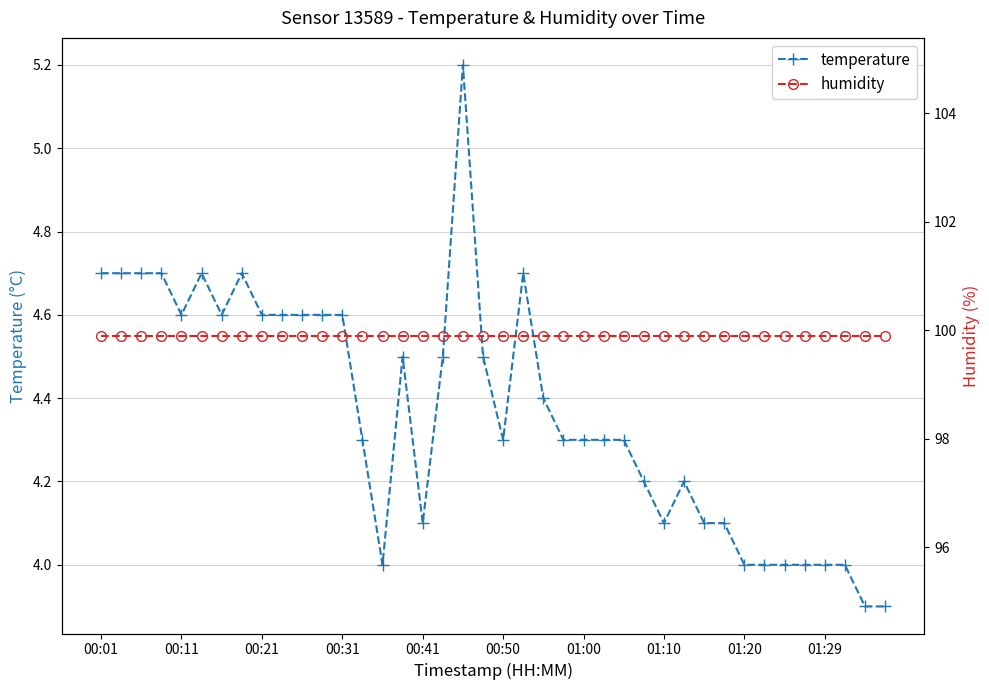

True or false: temperature has more than 1 interior local peaks.

True